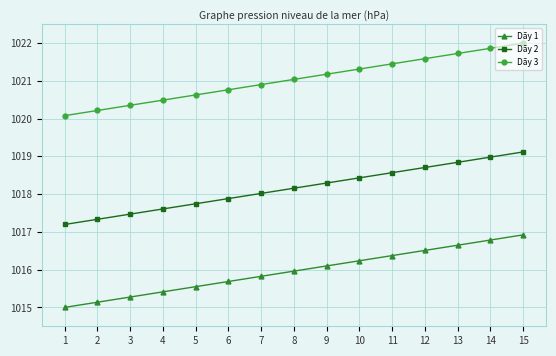

Reading right to left, extract all data points from this chart.

Dãy 1: 15=1016.9	14=1016.8	13=1016.6	12=1016.5	11=1016.4	10=1016.2	9=1016.1	8=1016.0	7=1015.8	6=1015.7	5=1015.5	4=1015.4	3=1015.3	2=1015.1	1=1015.0
Dãy 2: 15=1019.1	14=1019.0	13=1018.8	12=1018.7	11=1018.6	10=1018.4	9=1018.3	8=1018.2	7=1018.0	6=1017.9	5=1017.7	4=1017.6	3=1017.5	2=1017.3	1=1017.2
Dãy 3: 15=1022.0	14=1021.9	13=1021.7	12=1021.6	11=1021.5	10=1021.3	9=1021.2	8=1021.0	7=1020.9	6=1020.8	5=1020.6	4=1020.5	3=1020.4	2=1020.2	1=1020.1